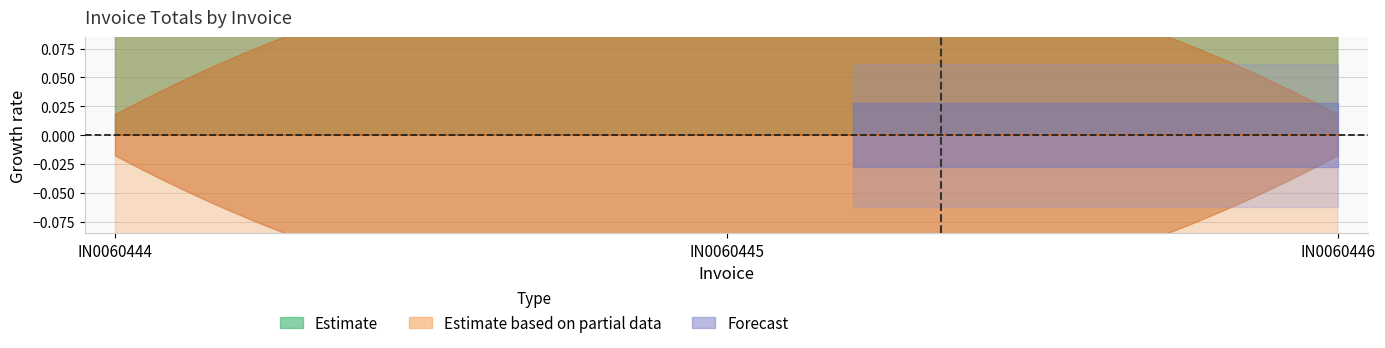

Does the chart have visible grid lines?

Yes